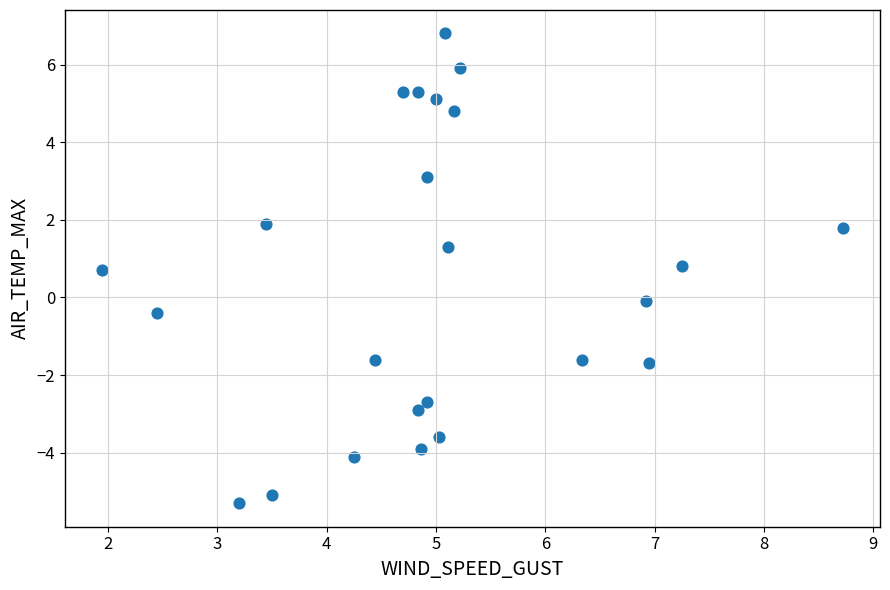

List the coordinates of all points as (X, Y) pairs, reading left to right.

(1.9, 0.7)  (2.4, -0.4)  (3.2, -5.3)  (3.4, 1.9)  (3.5, -5.1)  (4.2, -4.1)  (4.4, -1.6)  (4.7, 5.3)  (4.8, -2.9)  (4.8, 5.3)  (4.9, -3.9)  (4.9, -2.7)  (4.9, 3.1)  (5.0, 5.1)  (5.0, -3.6)  (5.1, 6.8)  (5.1, 1.3)  (5.2, 4.8)  (5.2, 5.9)  (6.3, -1.6)  (6.9, -0.1)  (6.9, -1.7)  (7.2, 0.8)  (8.7, 1.8)